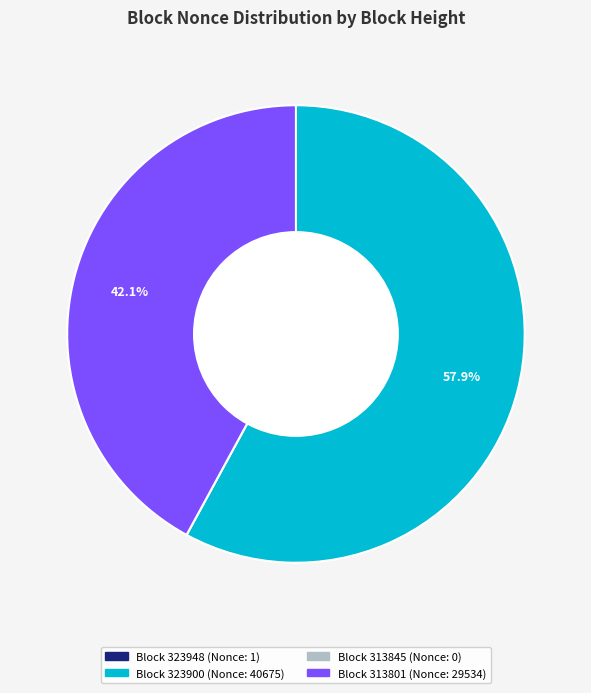

To the nearest percent, what is the average slice percentage?

25%